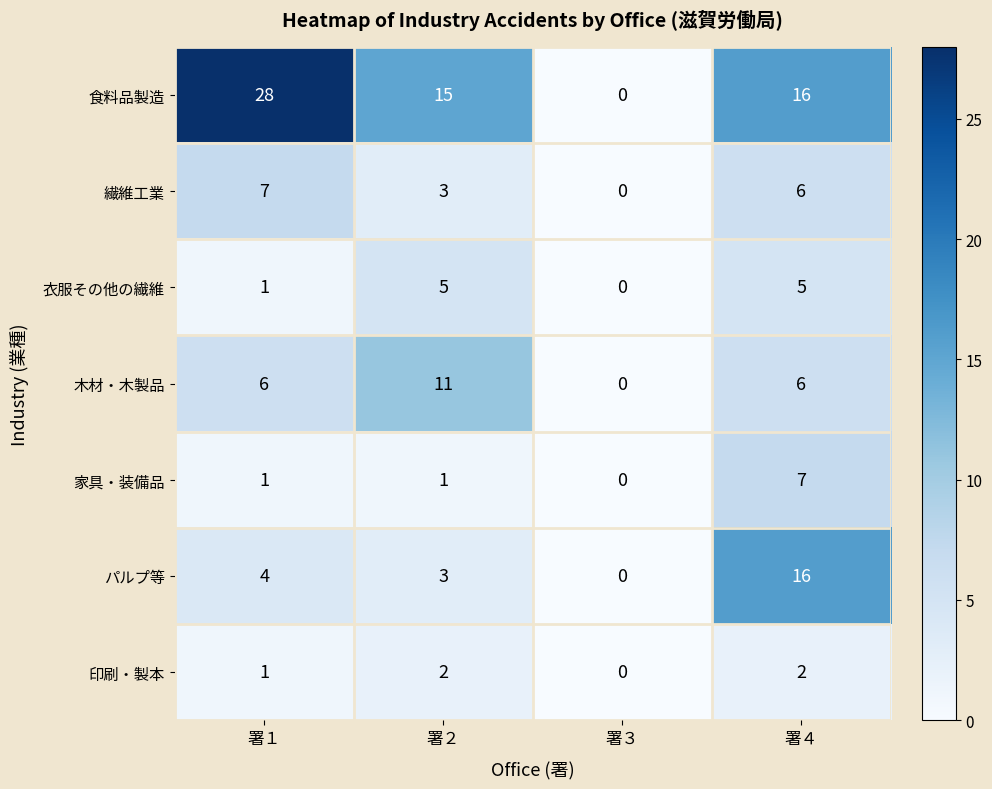

True or false: 衣服その他の繊維 has a value of 1 at 署１.

True